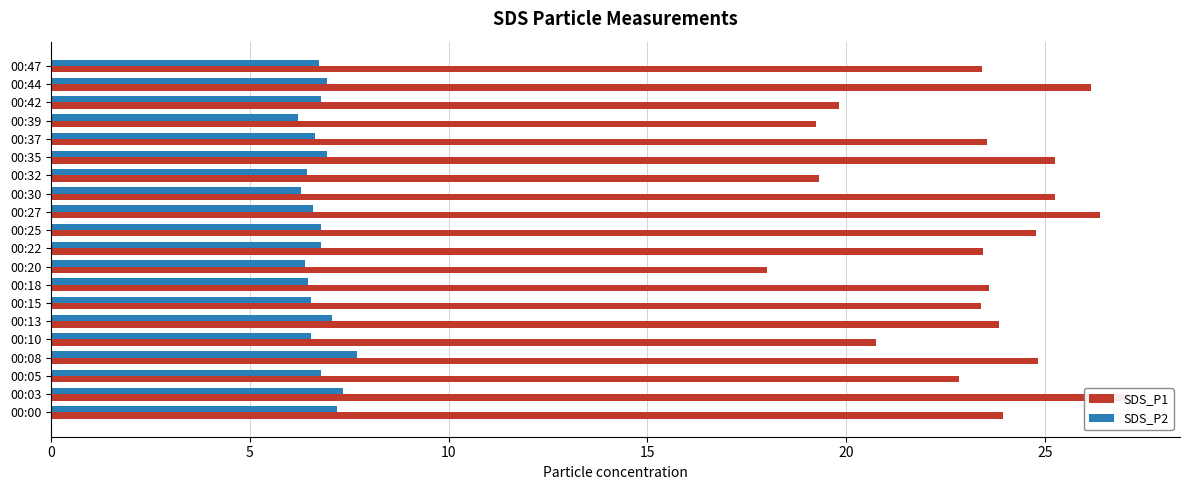

Rank the series at 00:15 from lowest to highest value.

SDS_P2, SDS_P1